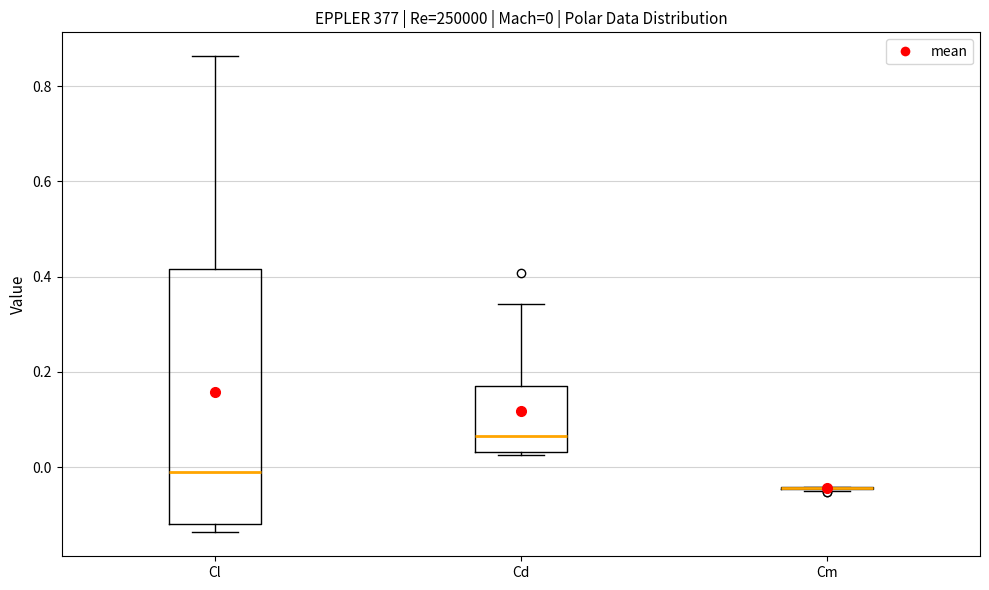

Which box is the tallest, from its lower edge to its upper edge?

Cl